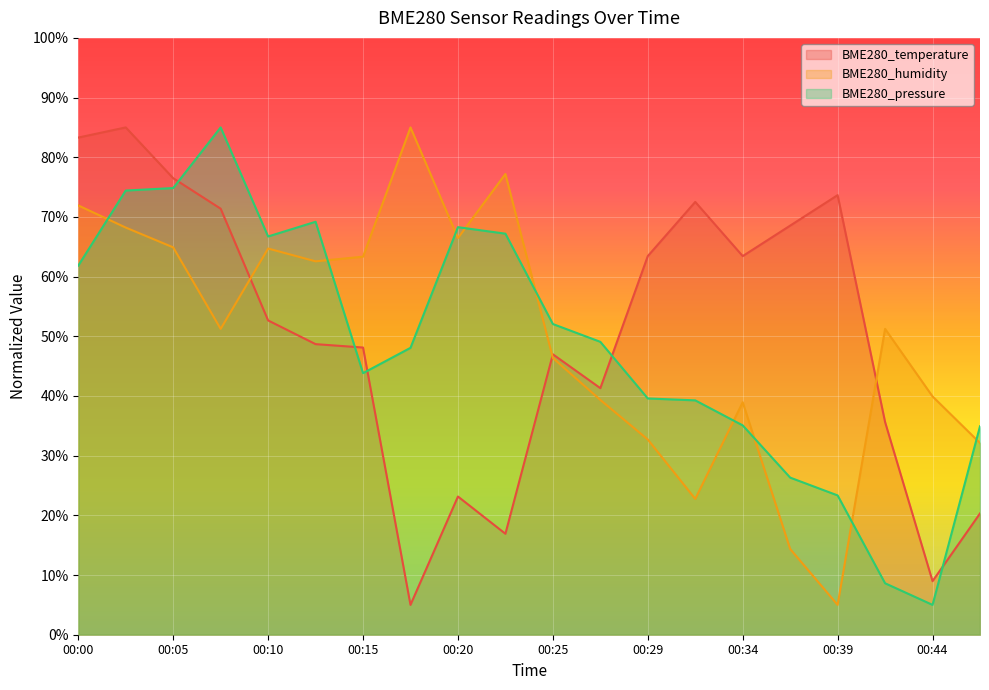

Which series ends up on top after the final intersection of BME280_temperature and BME280_humidity?

BME280_humidity